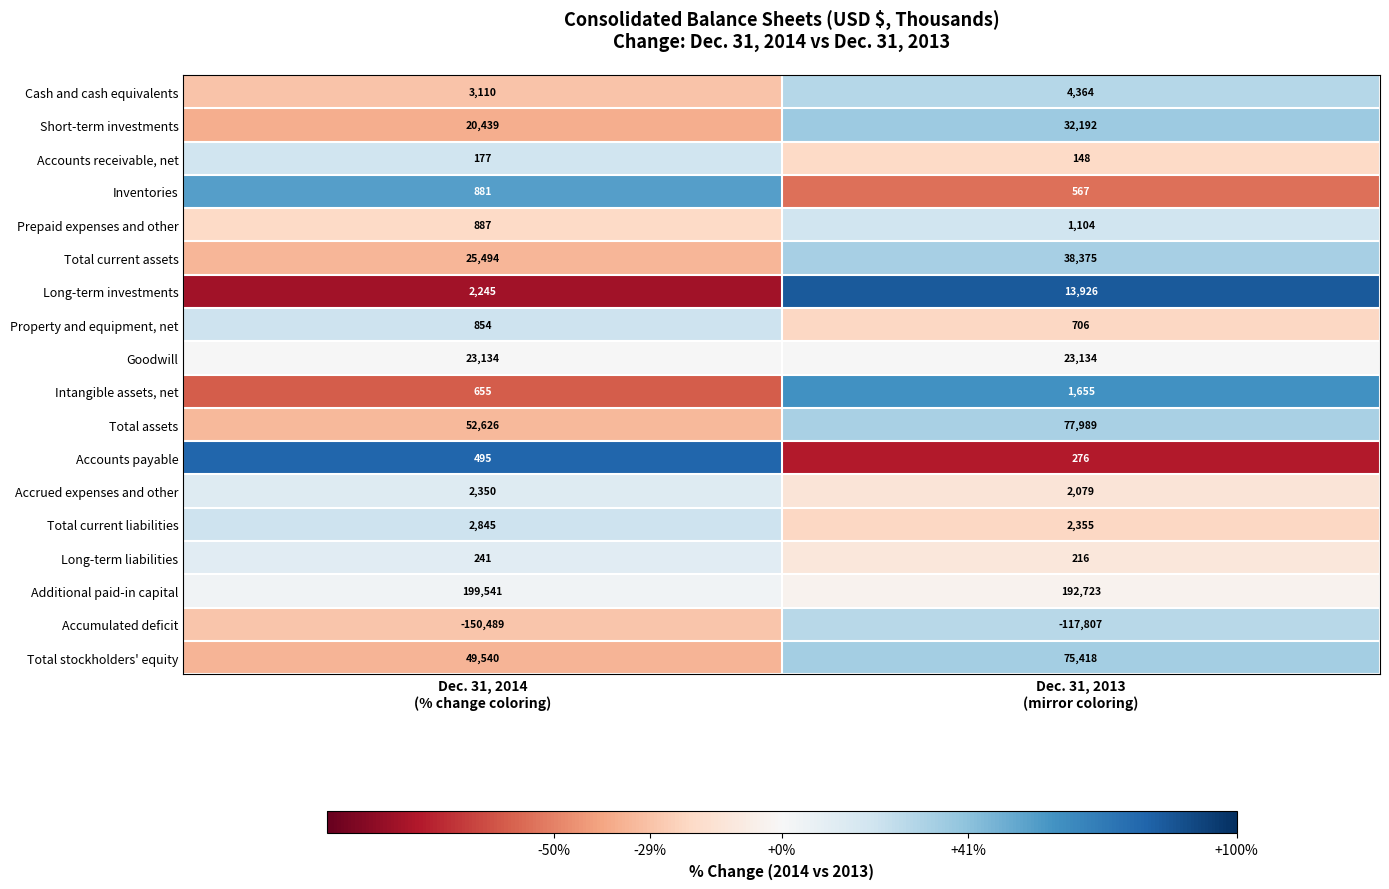

Between Dec. 31, 2014
(% change coloring) and Dec. 31, 2013
(mirror coloring), which series saw the biggest shift?

Accumulated deficit